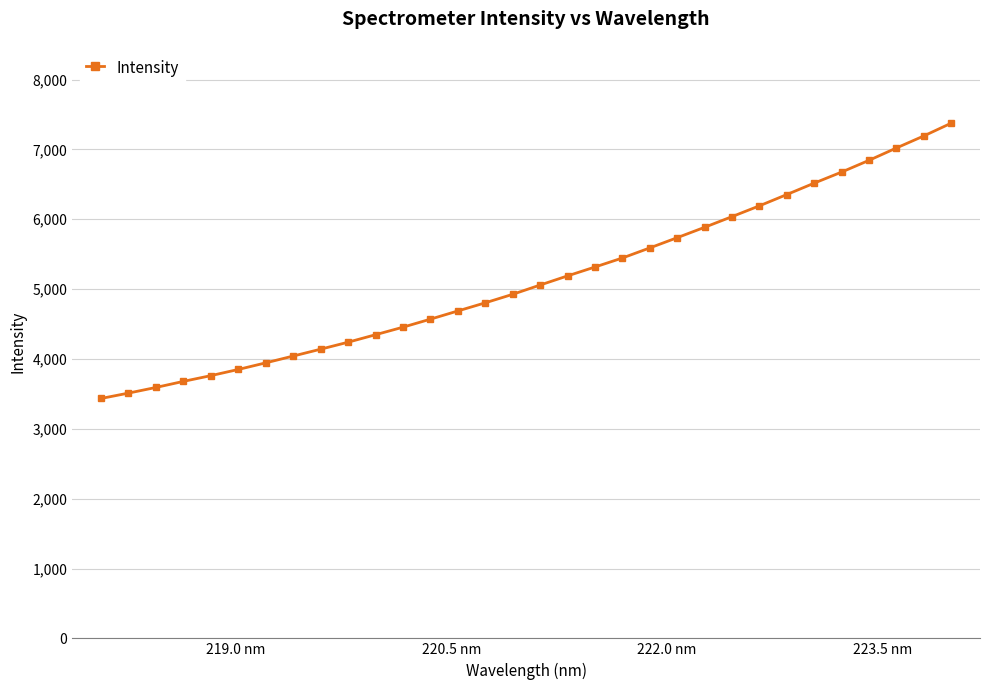

What is the value of the 4th point from the left?

3679.2